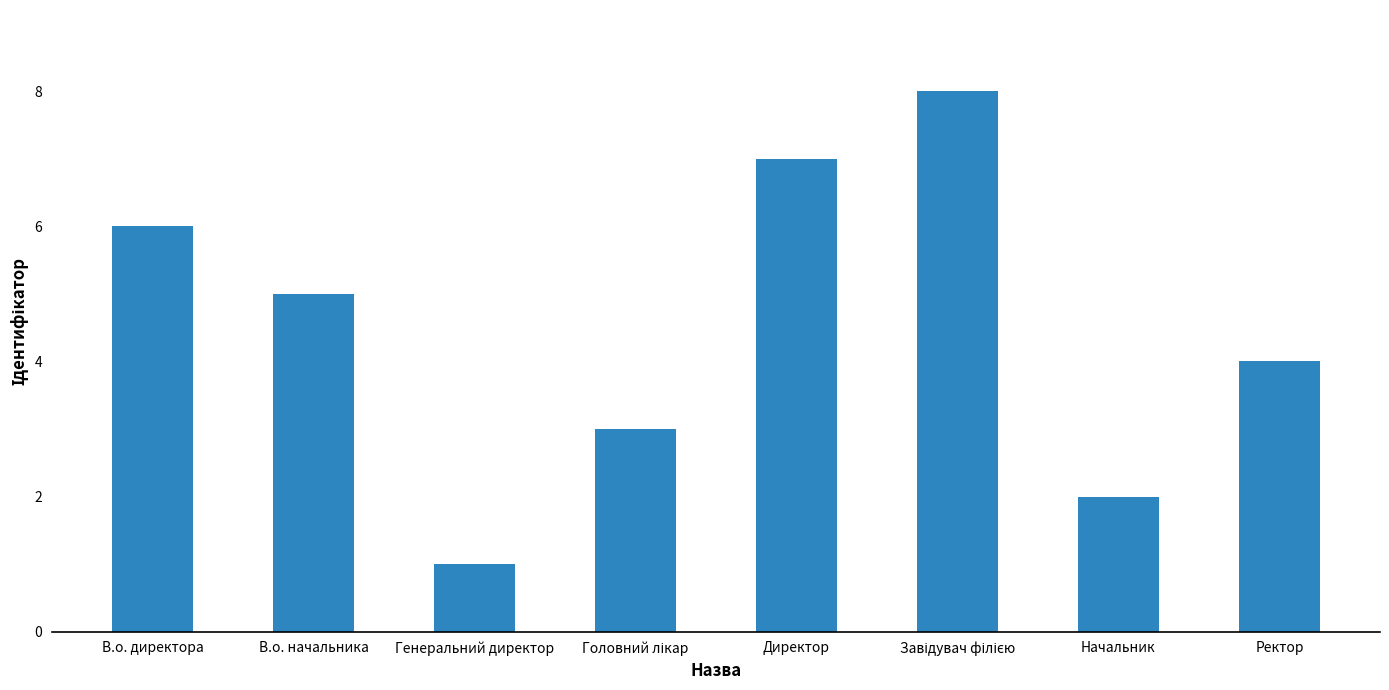

What position from the right is Ректор?

1